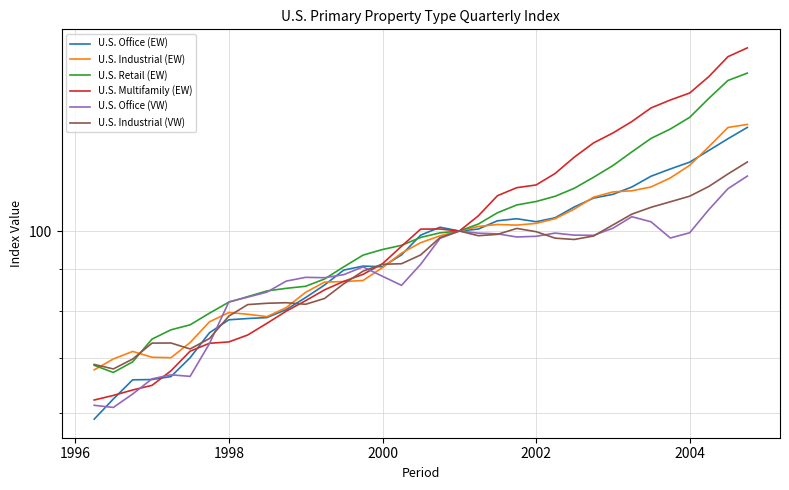

How many data points in U.S. Retail (EW) are above 98?

18